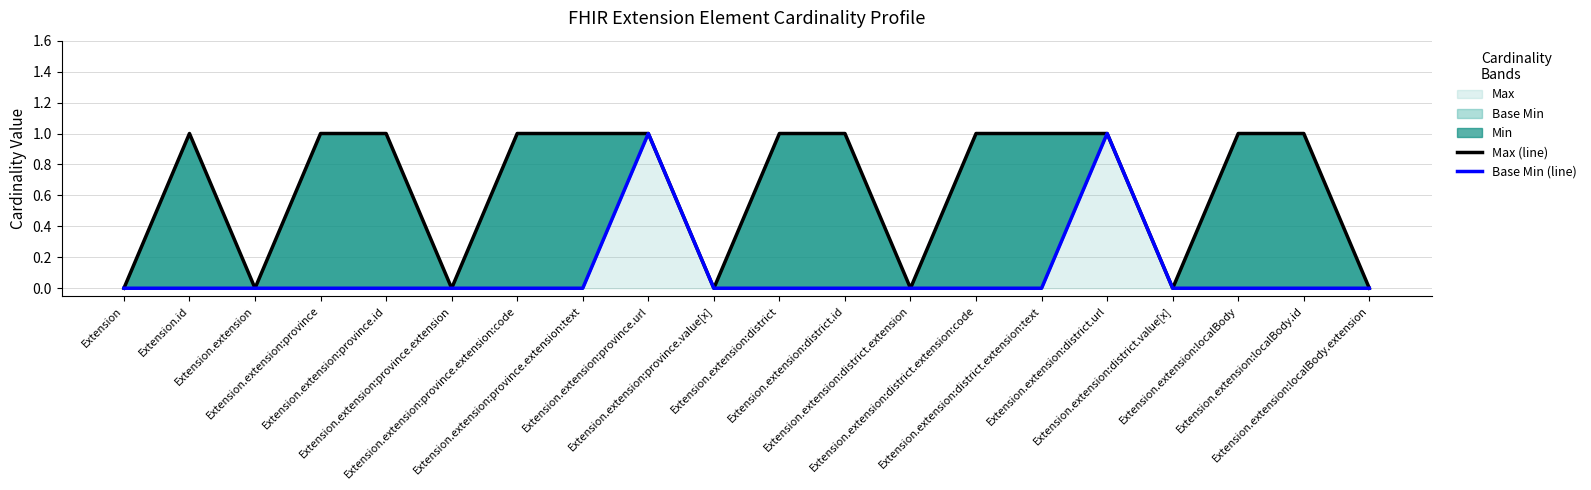

True or false: Max (line) and Base Min (line) cross at least once.

False